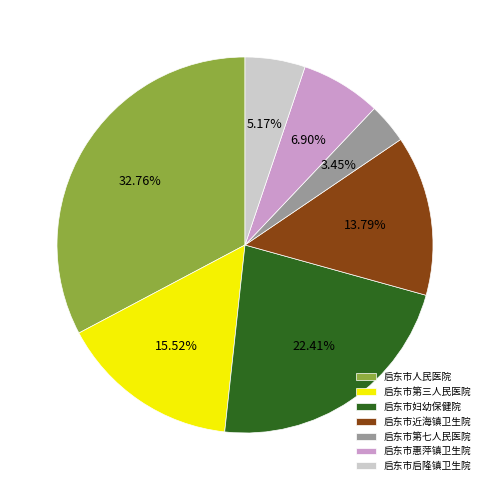

Approximately how many times larger is the value at 启东市妇幼保健院 compared to 启东市人民医院?

0.7